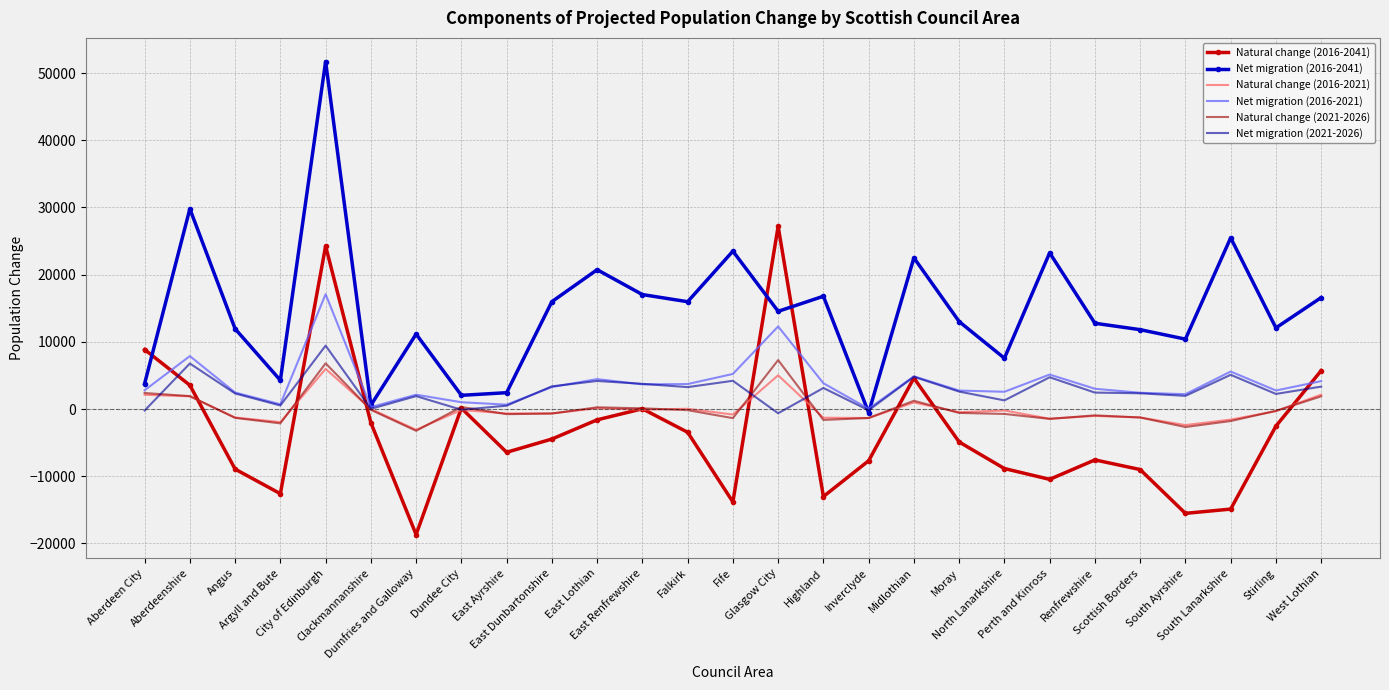

What are all the series names shown in the legend?

Natural change (2016-2041), Net migration (2016-2041), Natural change (2016-2021), Net migration (2016-2021), Natural change (2021-2026), Net migration (2021-2026)